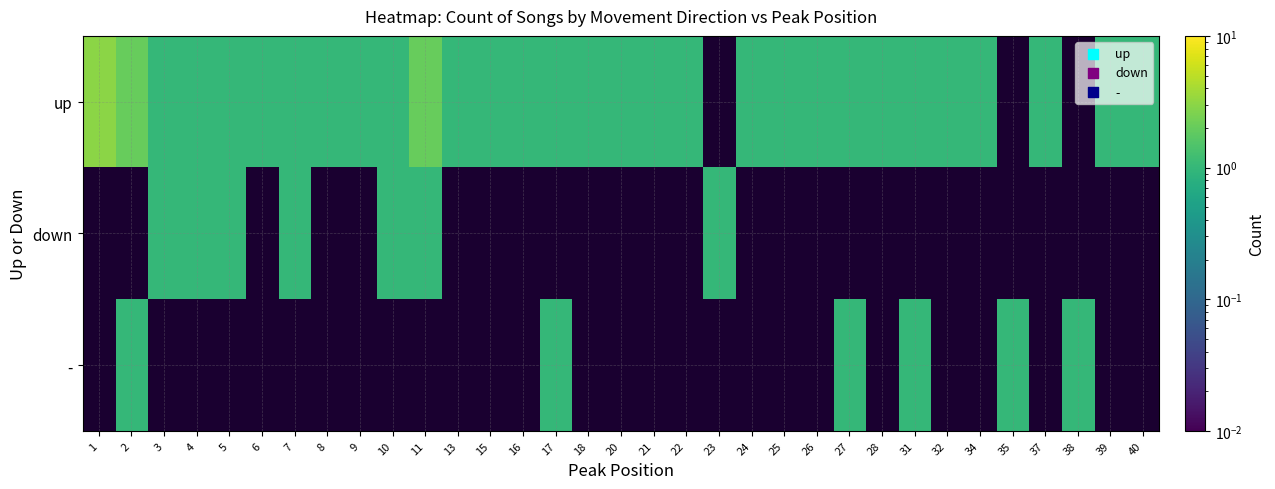

What is the smallest value displayed?

1.0